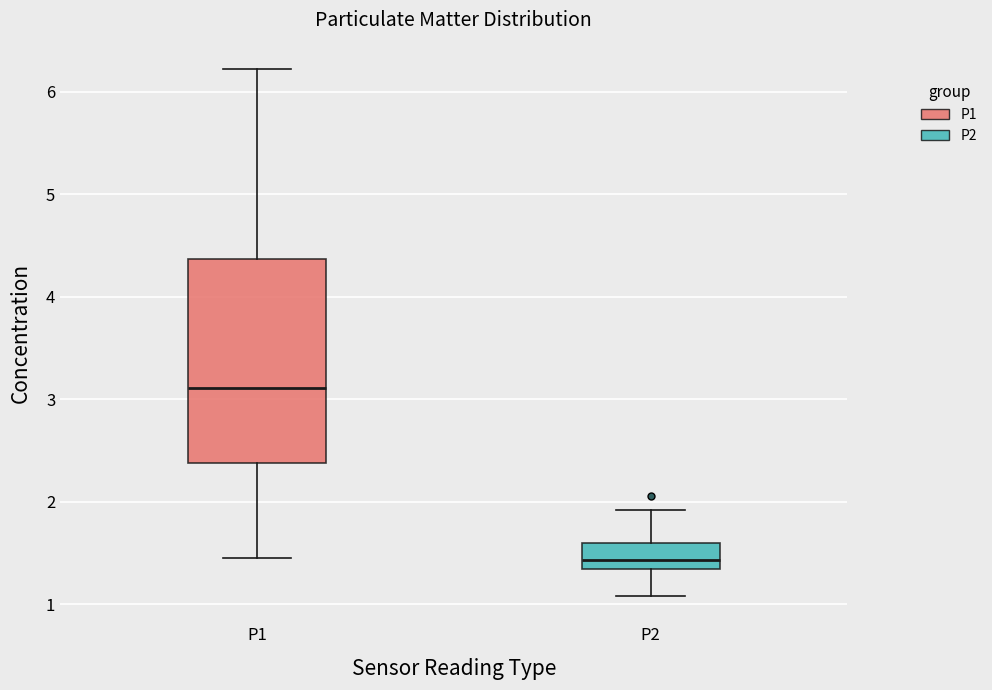

Which box's median line is the highest?

P1